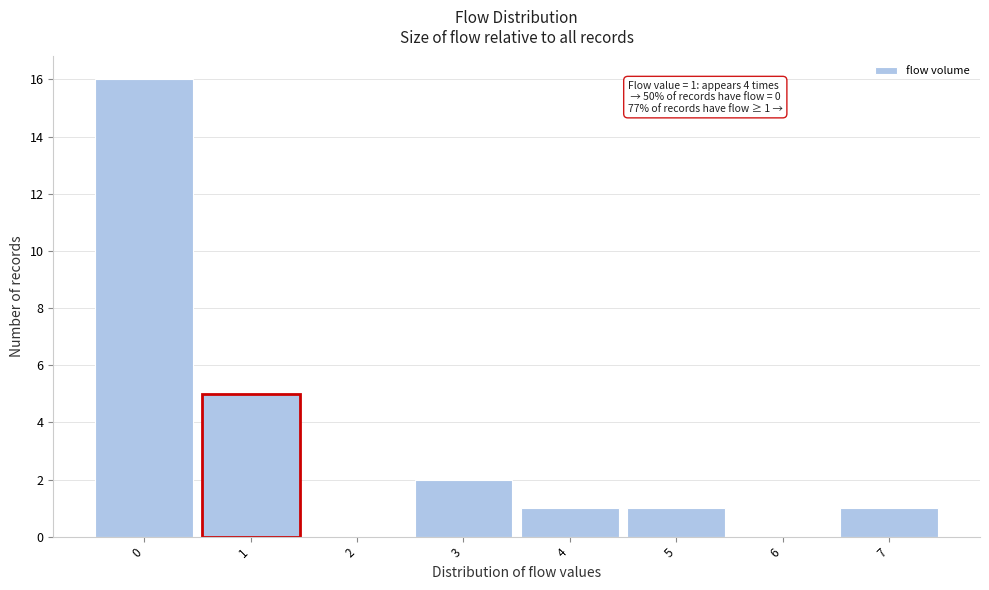

Over which range of the x-axis is the bar tallest?

-0.5 to 0.5